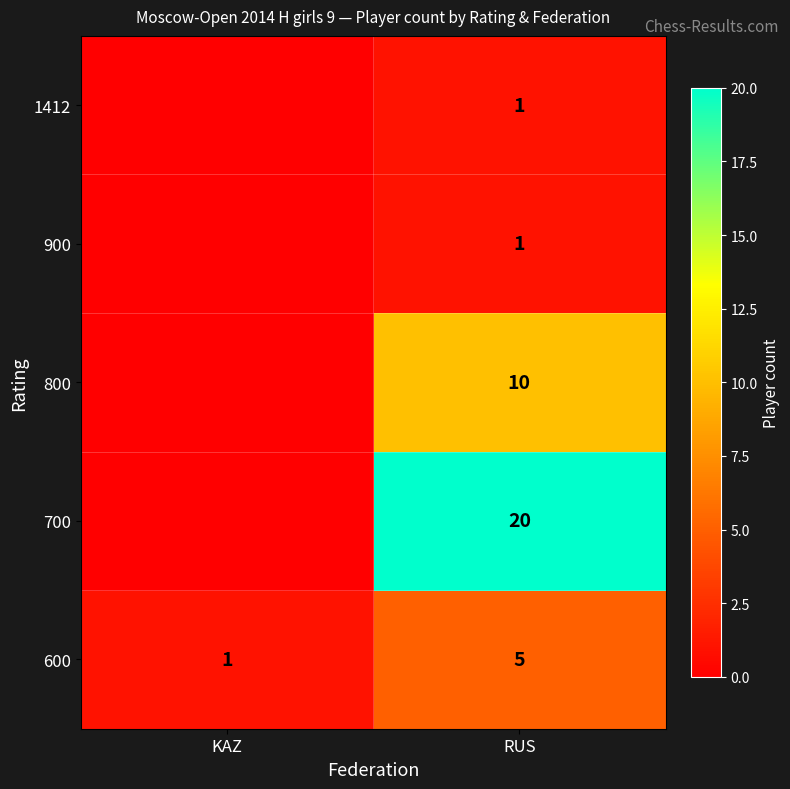

At how many categories does at least one series exceed 14?

1